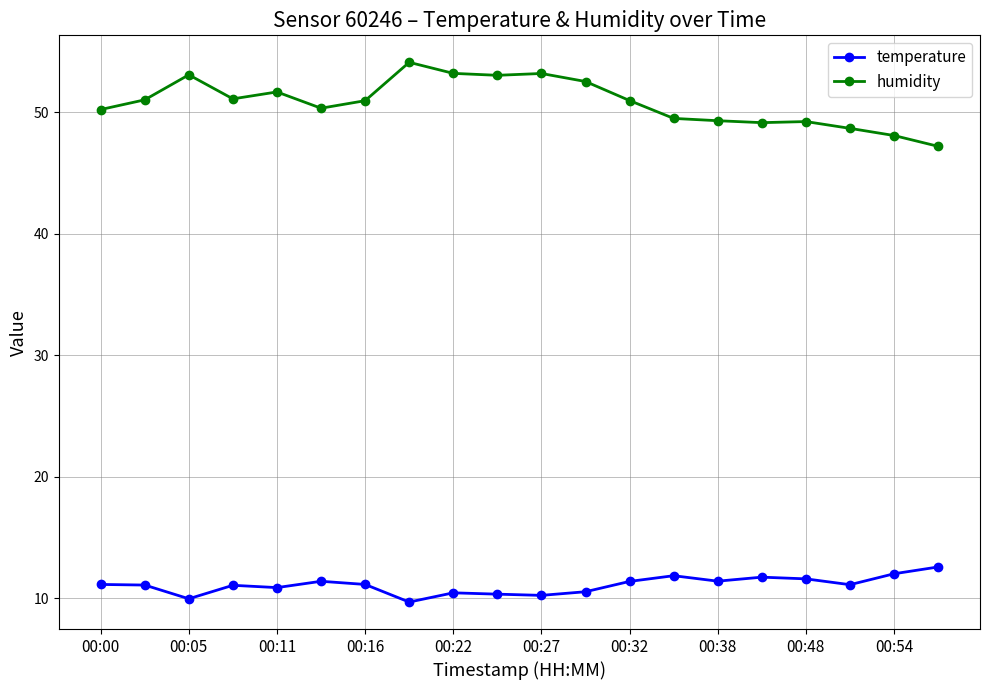

True or false: humidity has more than 0 points higher than both neighbors.

True